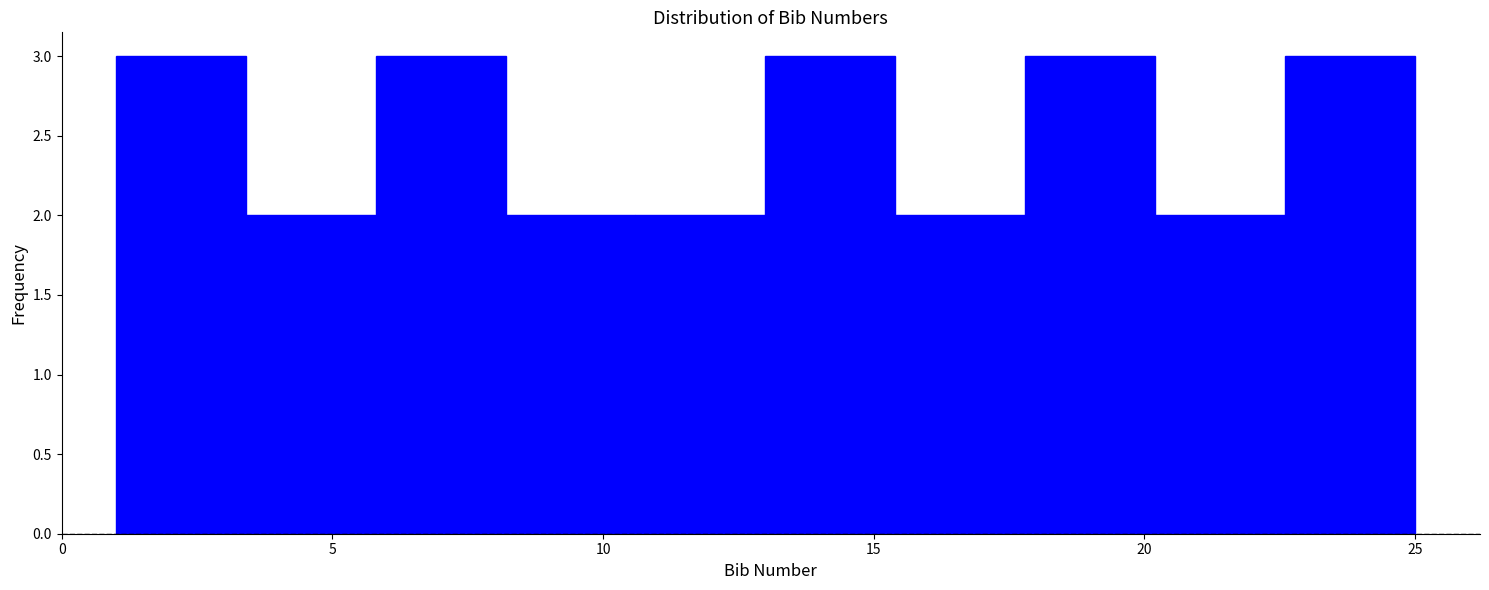

Reading left to right, transcribe this chart: for each bar, give the range it covers on the x-axis and its height. Neither the bar edges nor the heights are printed on the chart, so give them approximately, as read against the axes.

1.0 to 3.4: 3
3.4 to 5.8: 2
5.8 to 8.2: 3
8.2 to 10.6: 2
10.6 to 13.0: 2
13.0 to 15.4: 3
15.4 to 17.8: 2
17.8 to 20.2: 3
20.2 to 22.6: 2
22.6 to 25.0: 3